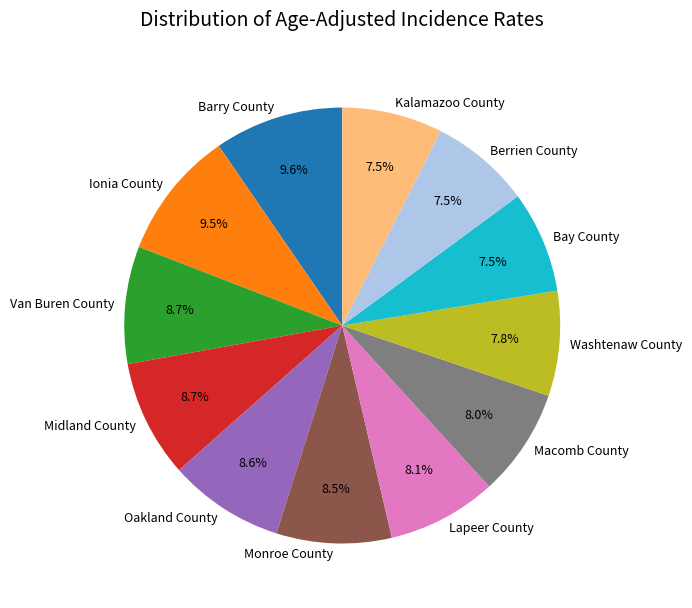

Is the sum of Monroe County and Barry County greater than half?

No